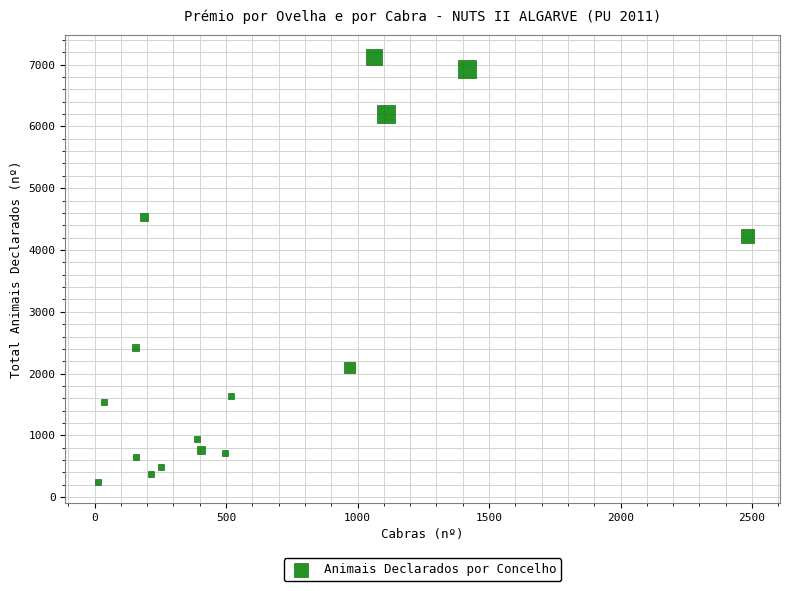

What Y value in the scatter plot is closest to 3689?

4226